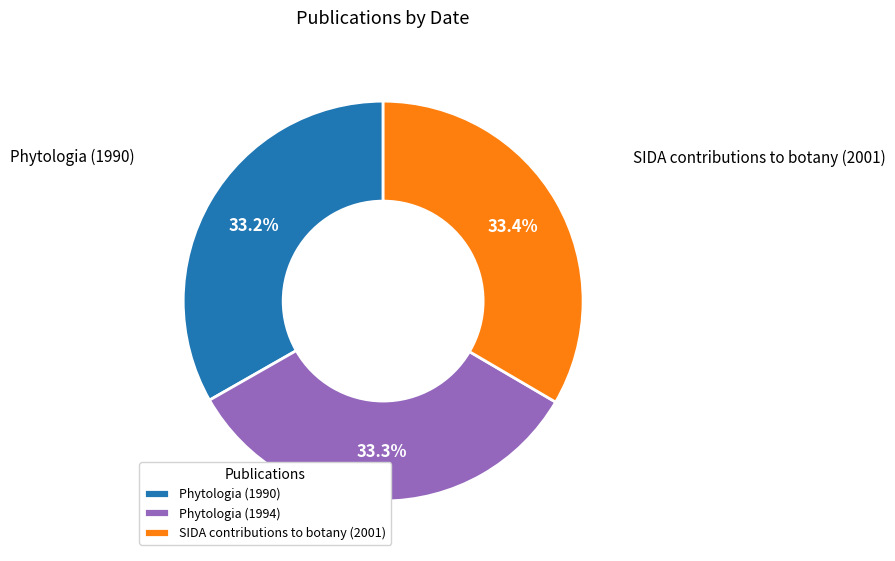

Is there any slice that represents more than half of the pie?

No